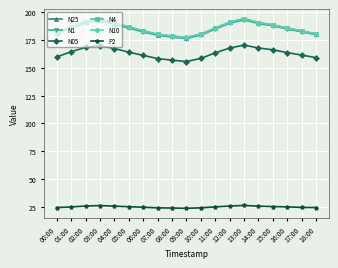

What is the spread (max minus min) of values at 17:00?

158.9